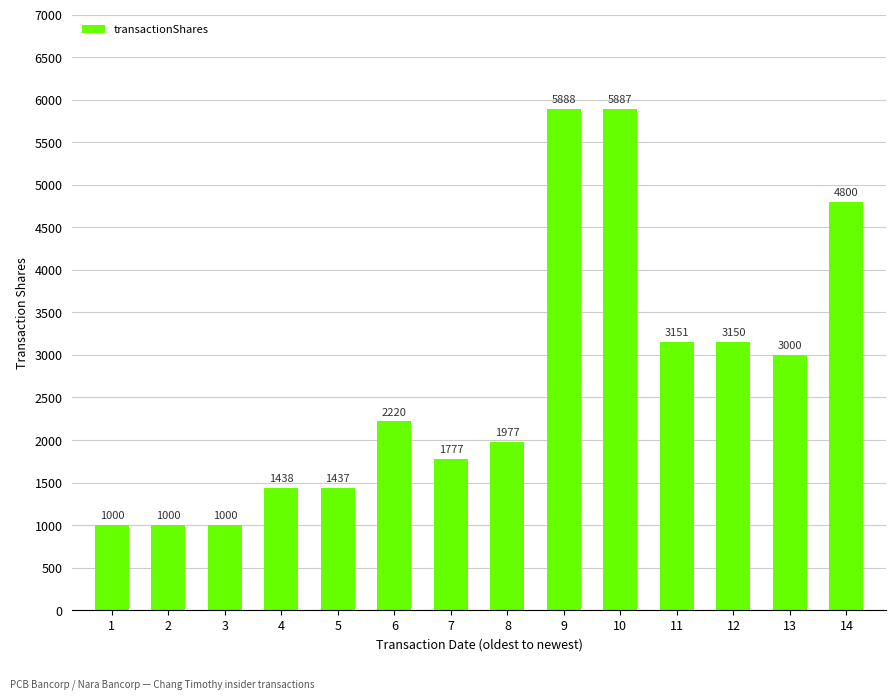

The value at 4 is 448. True or false?

False